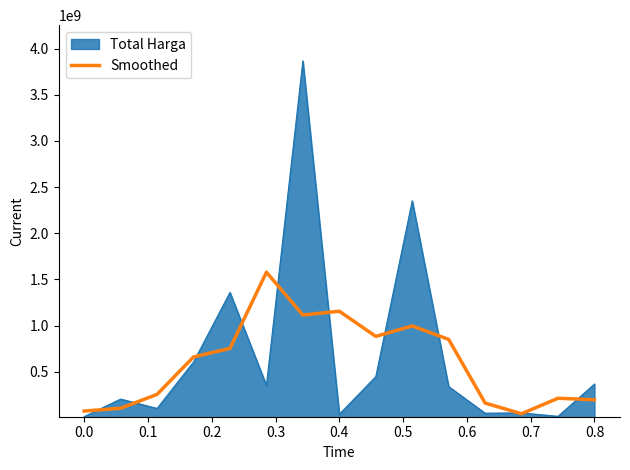

List the series in order of their peak value, lowest first.

Smoothed, Total Harga